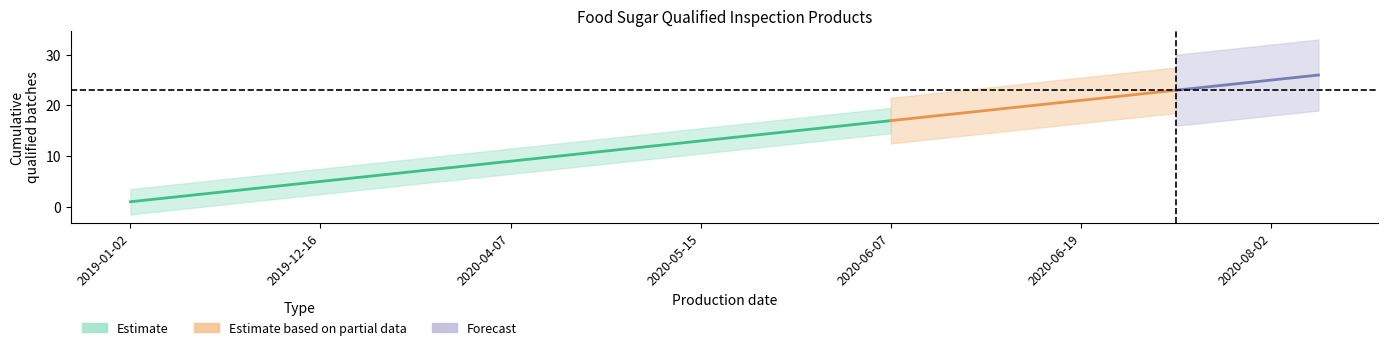

How many lines are shown in the chart?

3